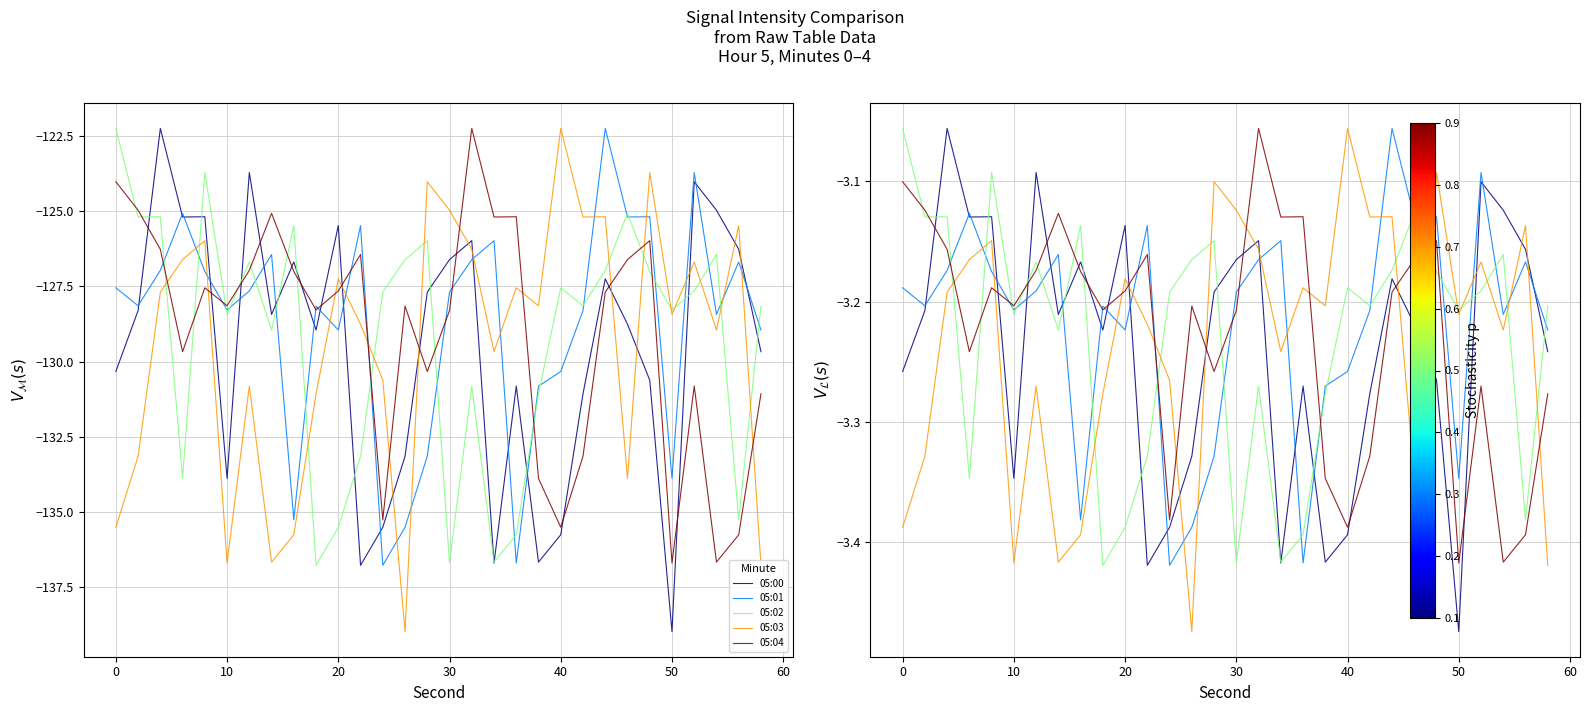

True or false: 05:01 has more than 1 interior local peaks.

True